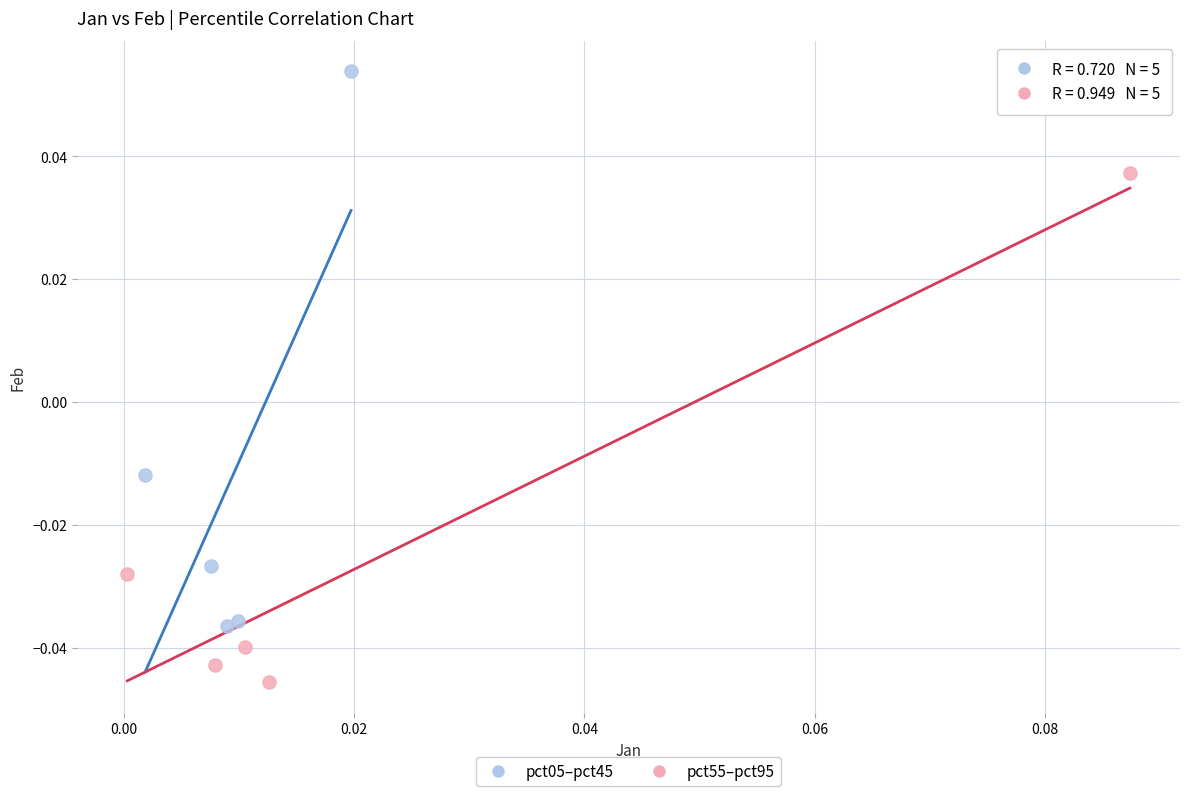

Which series contains the highest Y value?

pct05–pct45